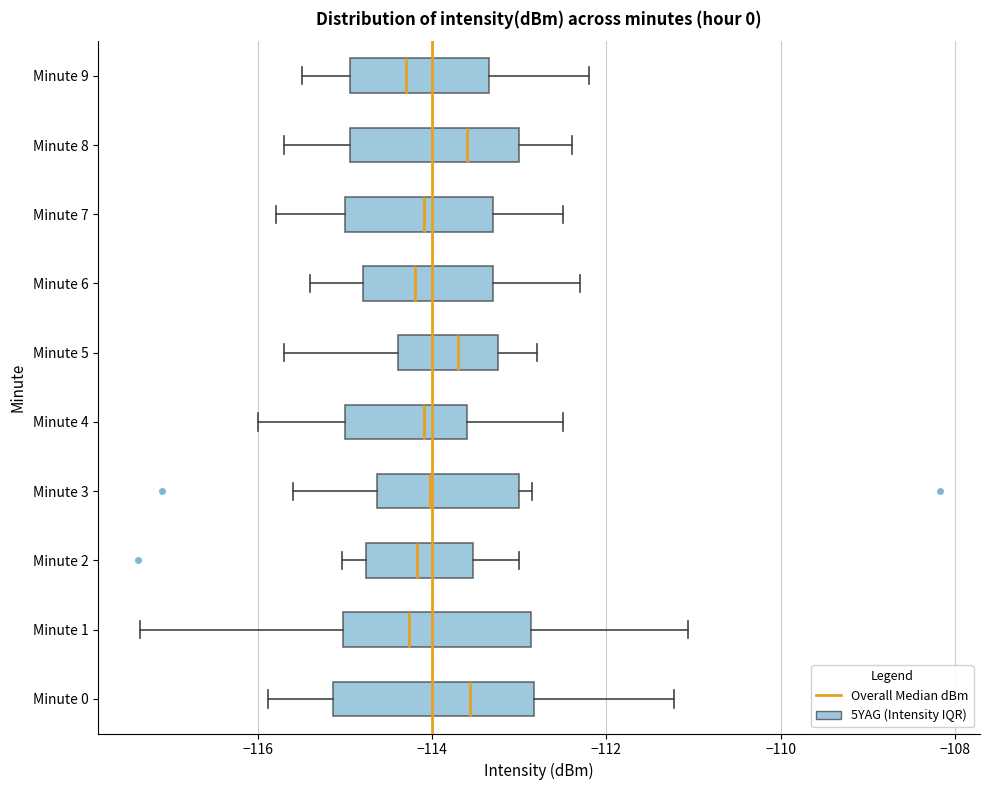

Reading bottom to top, transcribe this box plot: for each box, give where its median line is, the range the box spans, and where its two whiskers end, as read against the x-axis. The values are not printed on the chart, so give them approximately, as read against the axis.

Minute 0: median -113.6, box -115.2 to -112.8, whiskers -115.8 to -111.2
Minute 1: median -114.2, box -115.0 to -112.8, whiskers -117.4 to -111.0
Minute 2: median -114.2, box -114.8 to -113.6, whiskers -115.0 to -113.0
Minute 3: median -114.0, box -114.6 to -113.0, whiskers -115.6 to -112.8
Minute 4: median -114.0, box -115.0 to -113.6, whiskers -116.0 to -112.4
Minute 5: median -113.6, box -114.4 to -113.2, whiskers -115.6 to -112.8
Minute 6: median -114.2, box -114.8 to -113.2, whiskers -115.4 to -112.2
Minute 7: median -114.0, box -115.0 to -113.2, whiskers -115.8 to -112.4
Minute 8: median -113.6, box -115.0 to -113.0, whiskers -115.6 to -112.4
Minute 9: median -114.2, box -115.0 to -113.4, whiskers -115.4 to -112.2